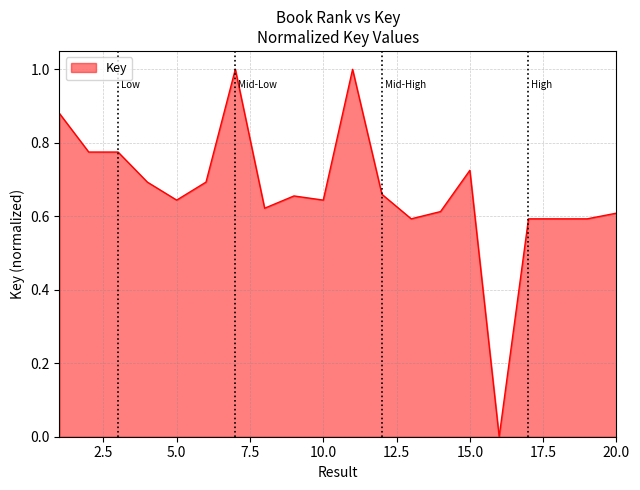

What is the maximum value shown in the chart?

1.0